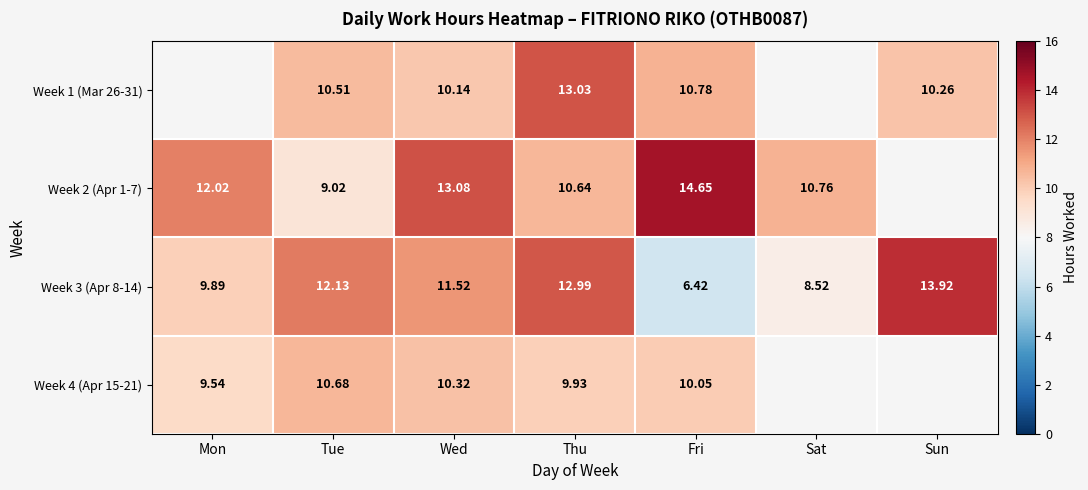

Is the value of Week 3 (Apr 8-14) at Sun greater than the value of Week 2 (Apr 1-7) at Tue?

Yes